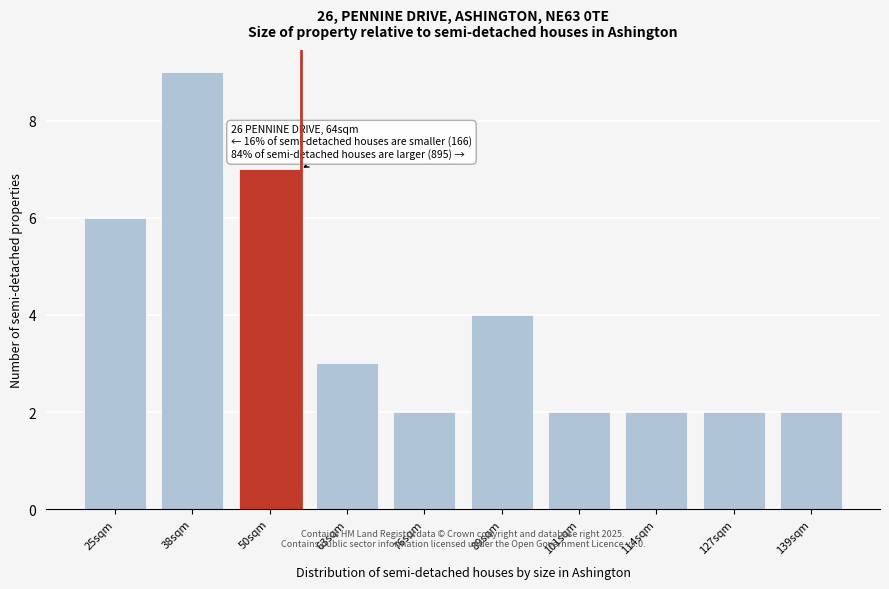

Reading left to right, transcribe all the data shown in this chart.

25sqm=6	38sqm=9	50sqm=7	63sqm=3	76sqm=2	89sqm=4	101sqm=2	114sqm=2	127sqm=2	139sqm=2